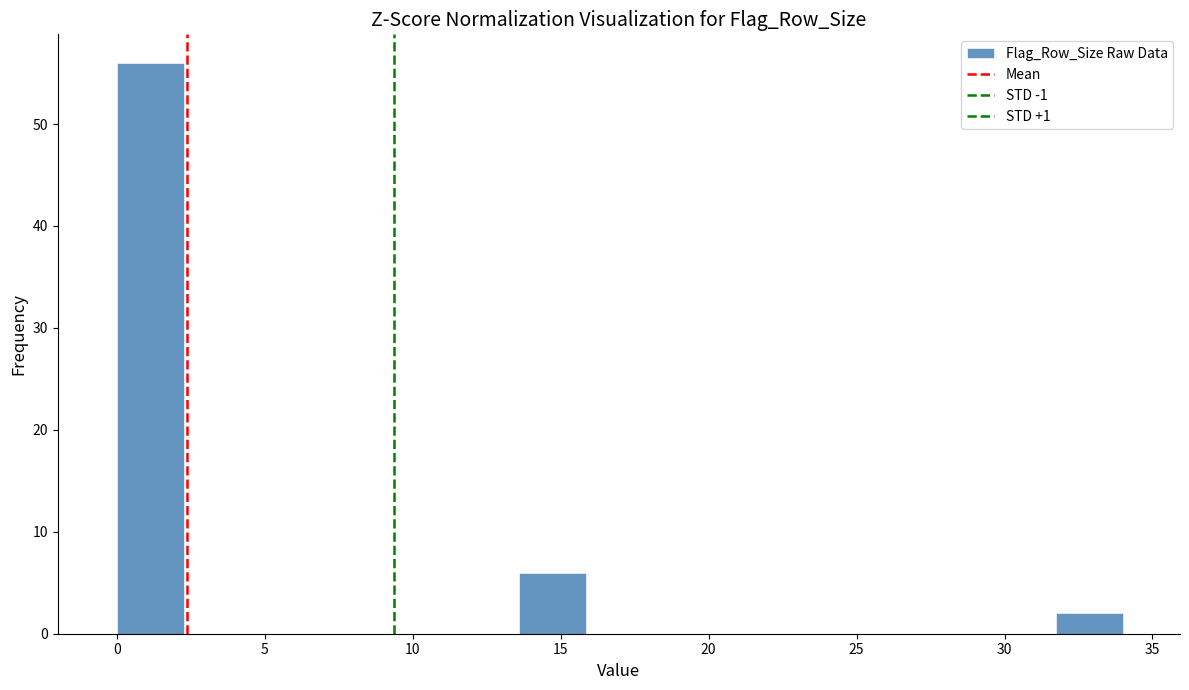

Reading left to right, transcribe this chart: for each bar, give the range it covers on the x-axis and its height. Neither the bar edges nor the heights are printed on the chart, so give them approximately, as read against the axes.

0.0 to 2.5: 56
2.5 to 4.5: 0
4.5 to 7.0: 0
7.0 to 9.0: 0
9.0 to 11.5: 0
11.5 to 13.5: 0
13.5 to 16.0: 6
16.0 to 18.0: 0
18.0 to 20.5: 0
20.5 to 22.5: 0
22.5 to 25.0: 0
25.0 to 27.0: 0
27.0 to 29.5: 0
29.5 to 31.5: 0
31.5 to 34.0: 2